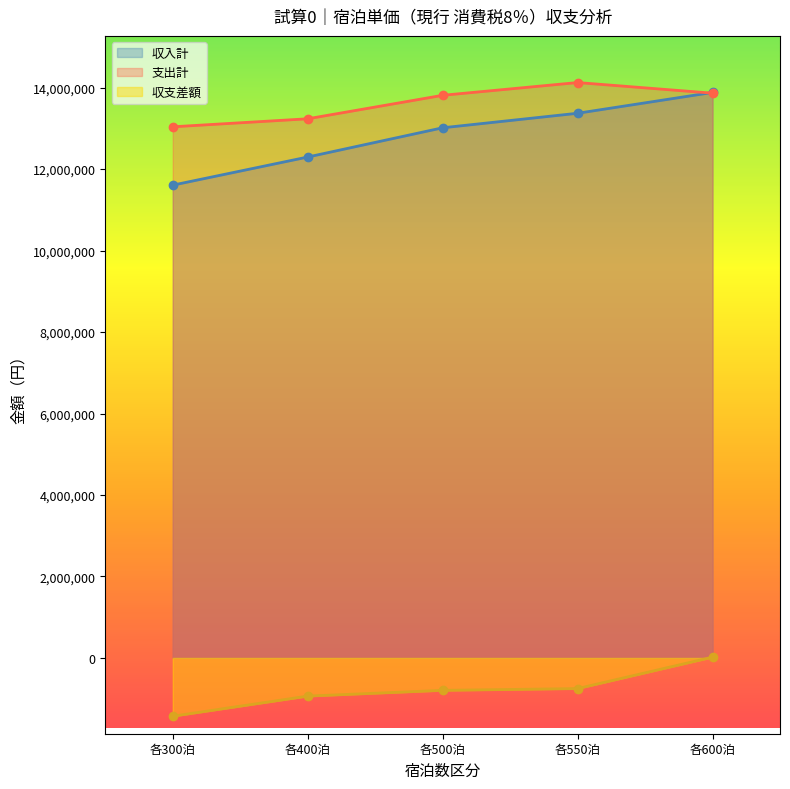

What is the difference between the highest and lowest values at 各300泊?

14471594